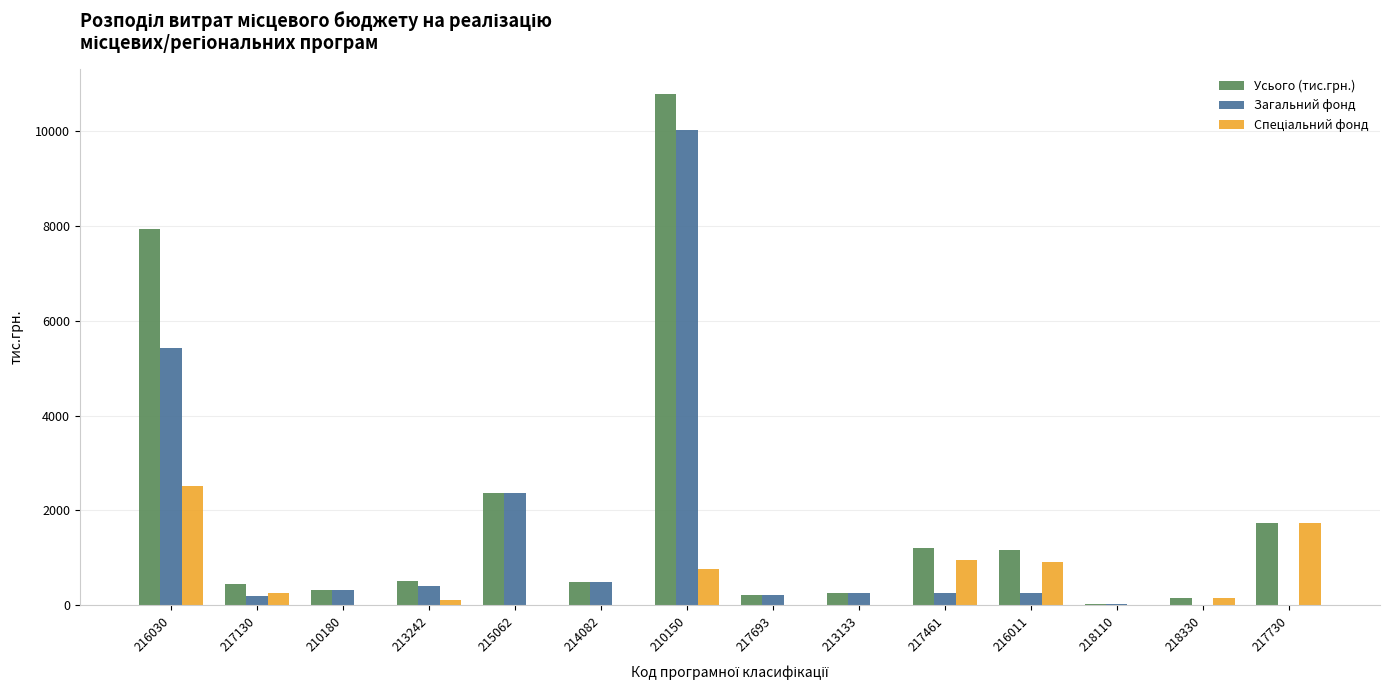

At which label is Усього (тис.грн.) closest to 5407?

216030